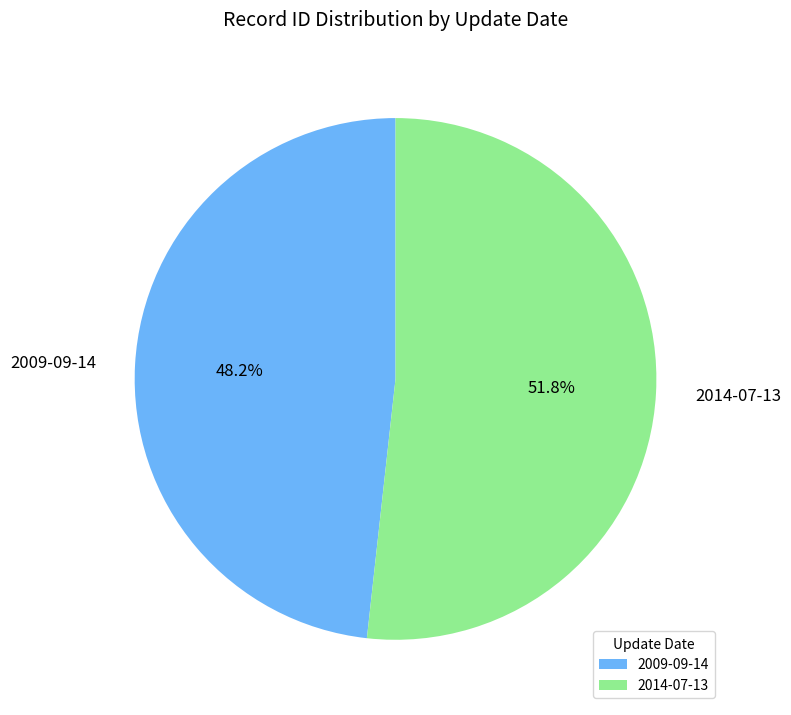

What is the majority slice?

2014-07-13